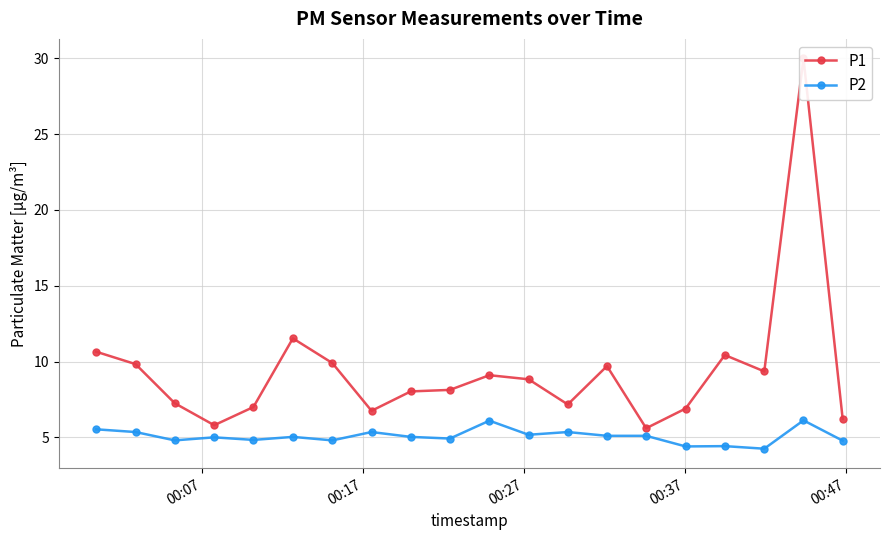

True or false: P2 has more than 1 interior local peaks.

True